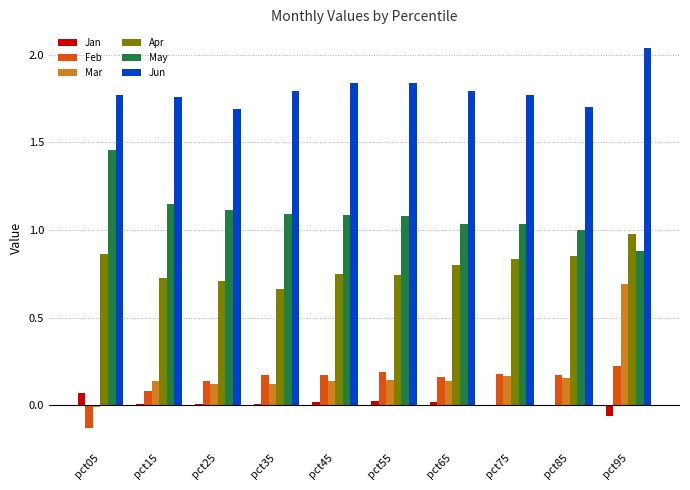

What is the sum of all Apr values?

7.9